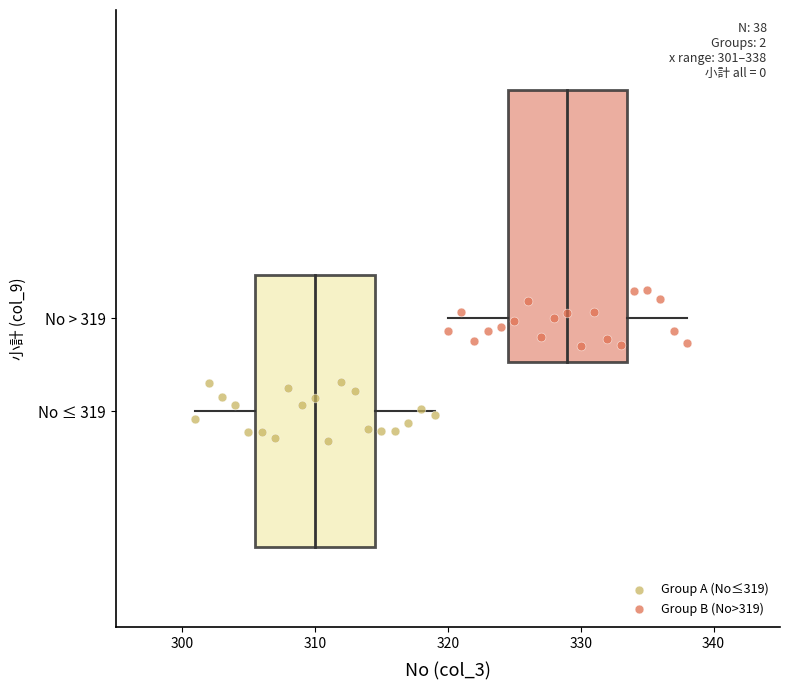

Which series contains the highest Y value?

Group B (No>319)